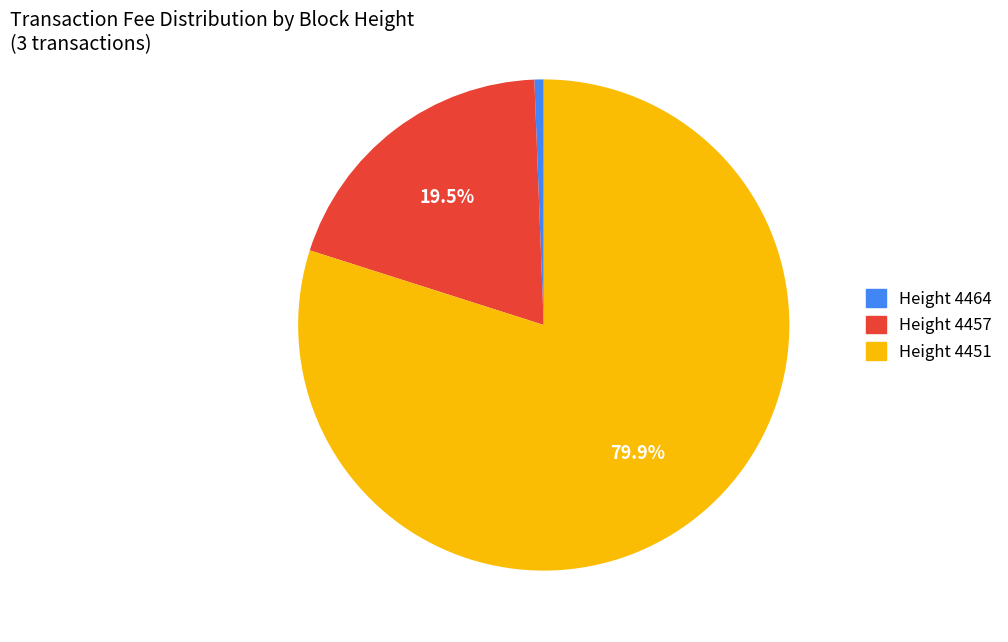

To the nearest percent, what is the average slice percentage?

33%